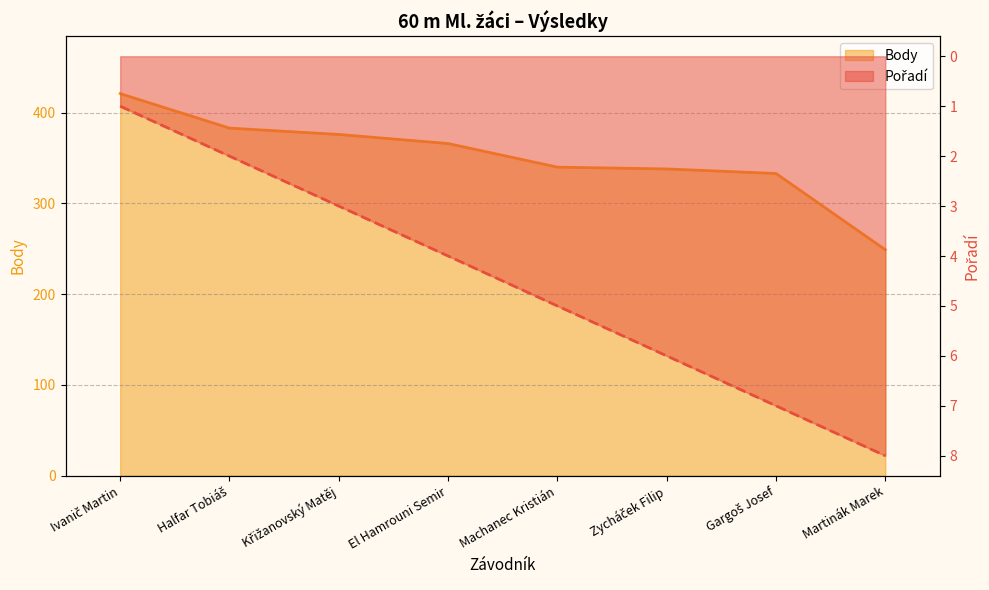

What are all the series names shown in the legend?

Pořadí, Body